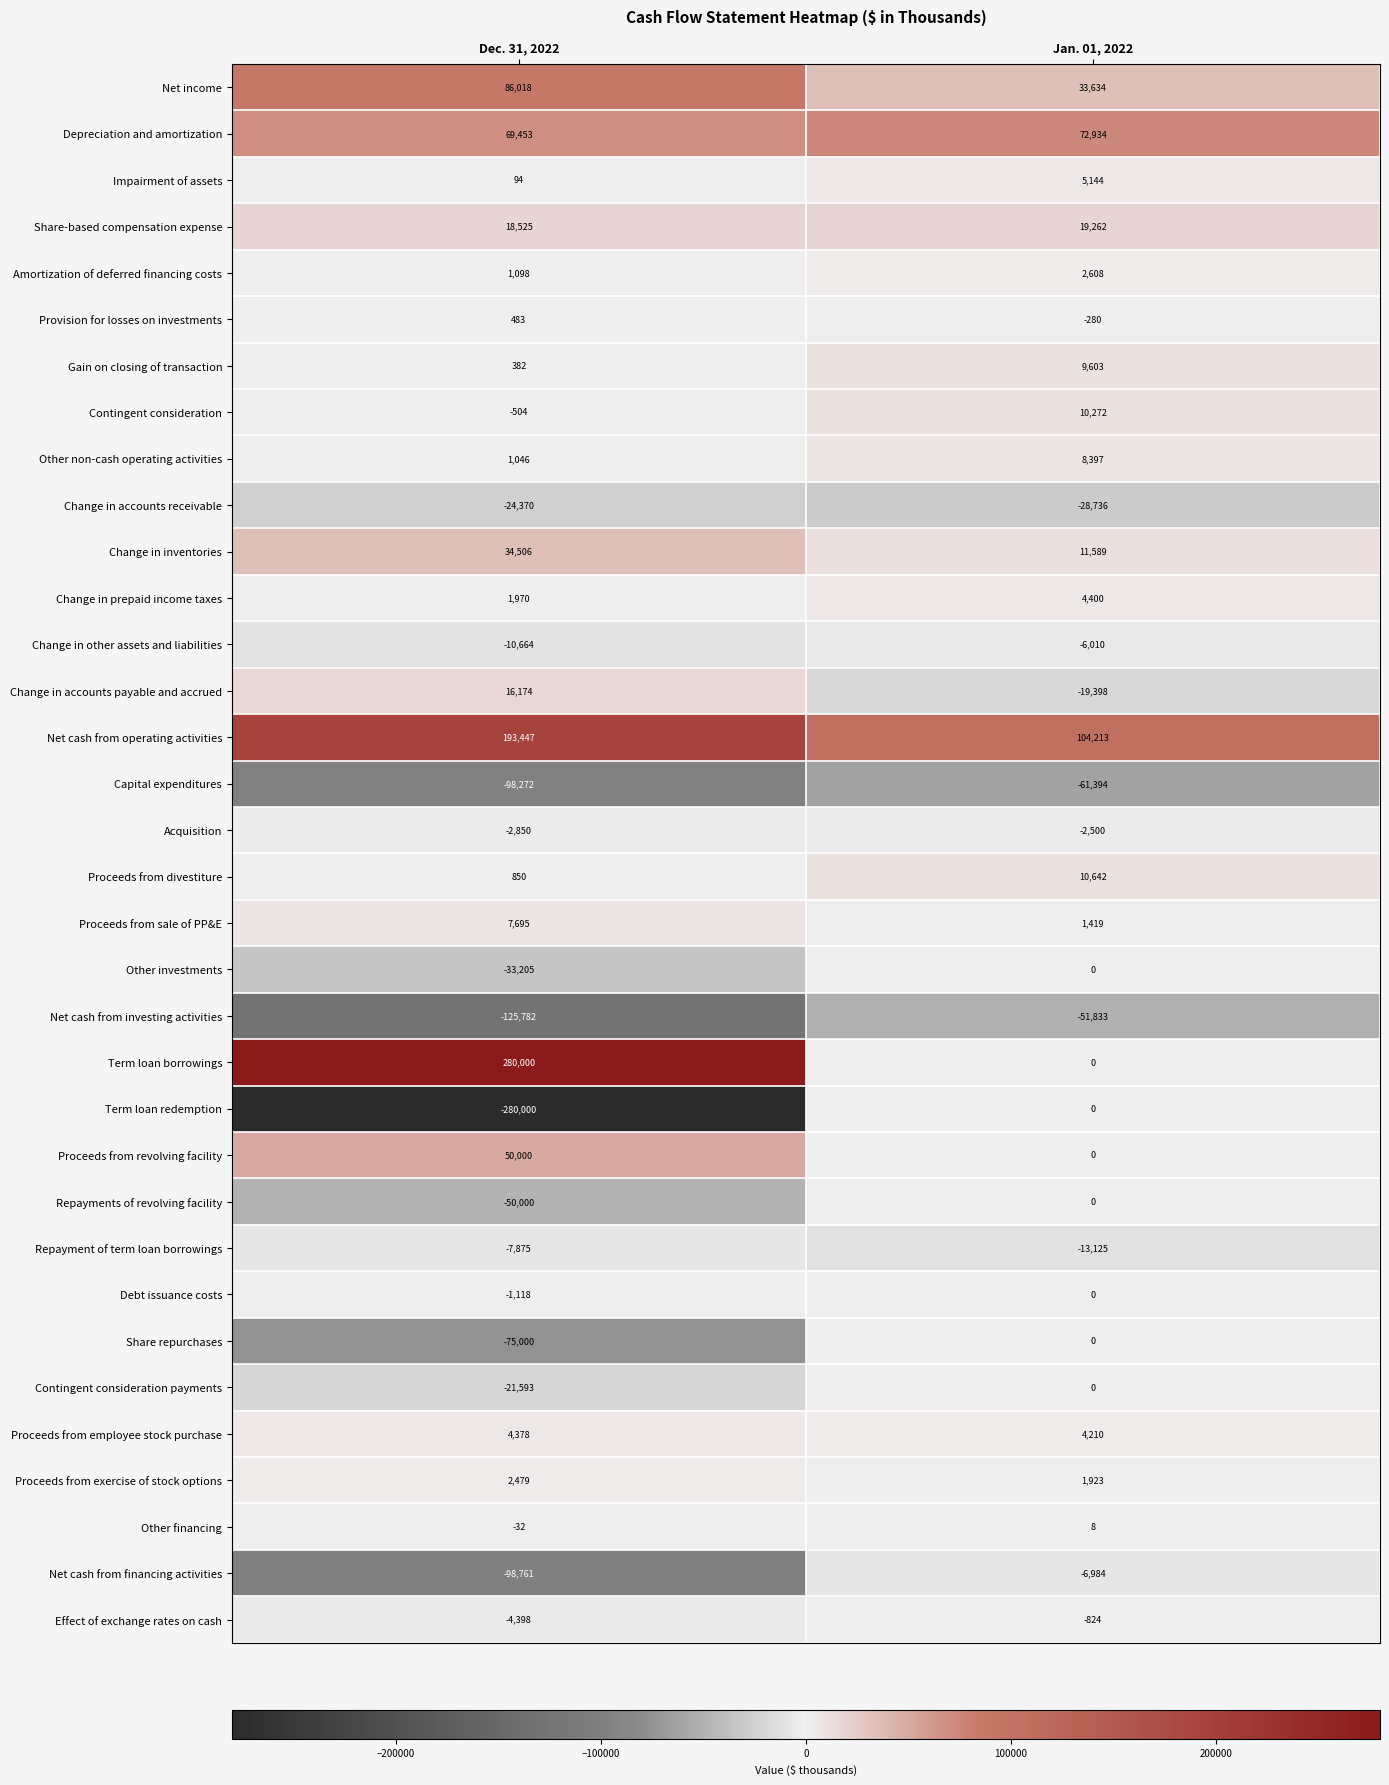

At which label is Depreciation and amortization closest to 71193?

Dec. 31, 2022